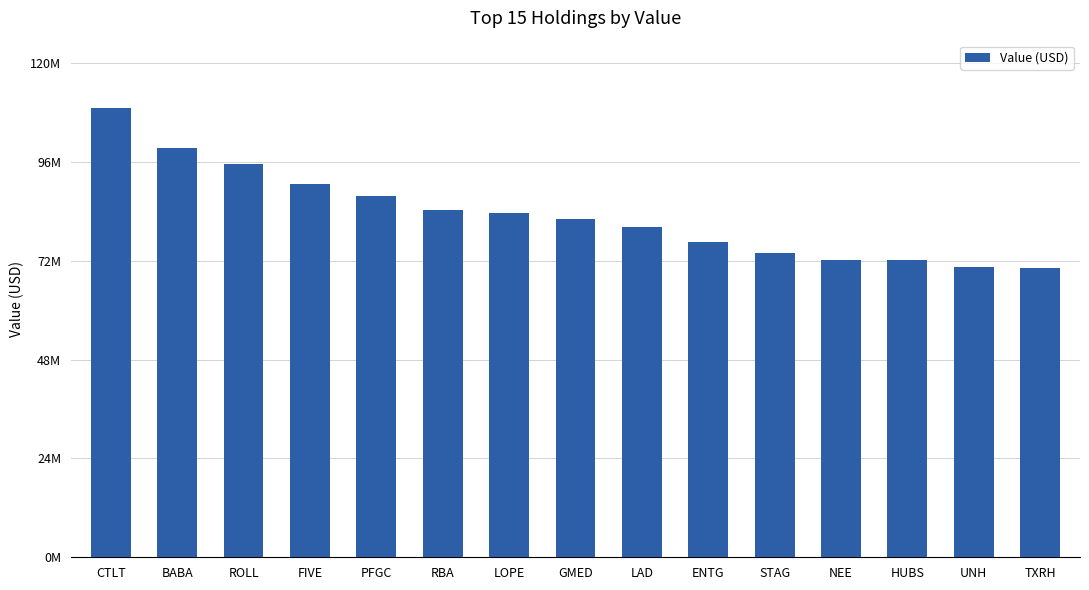

Does the chart contain any negative values?

No